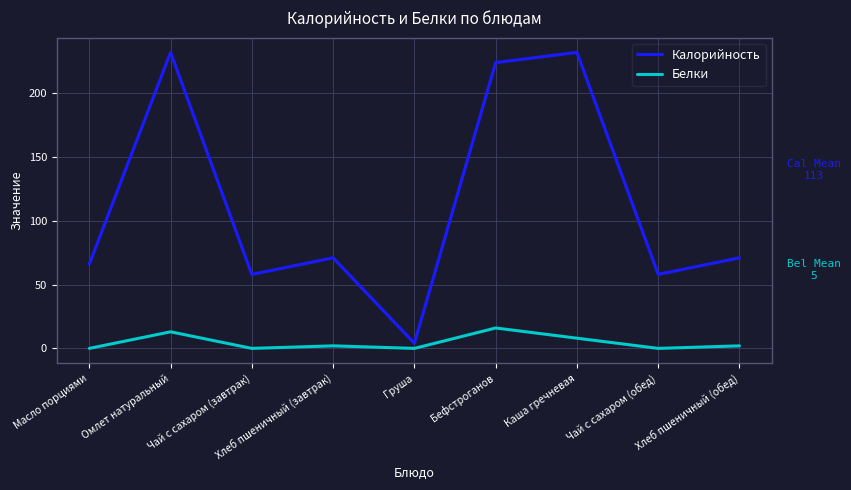

What is the approximate value of Калорийность at Каша гречневая?

232